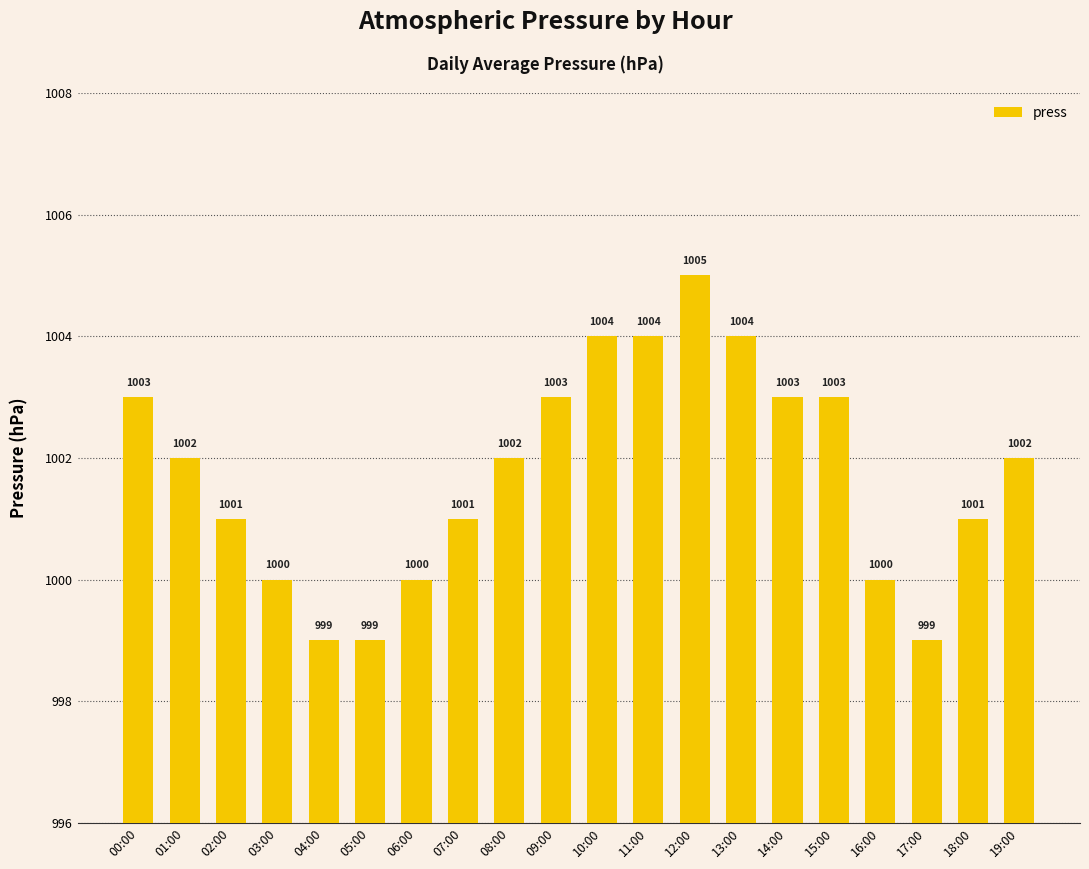

What is the difference between the maximum and minimum values?

6